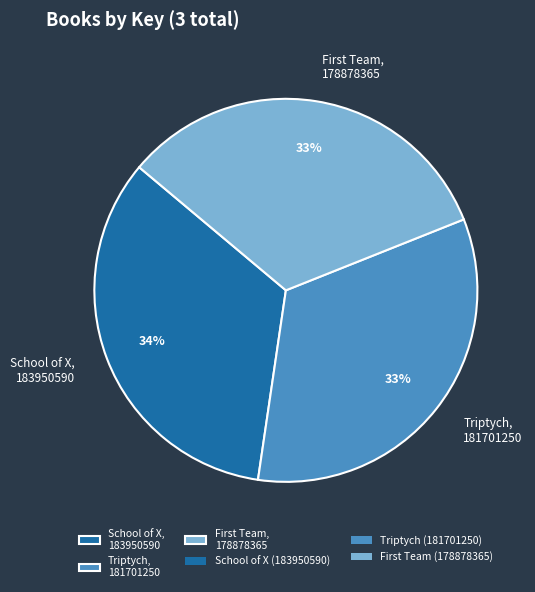

To the nearest percent, what portion does School of X, 183950590 represent?

34%